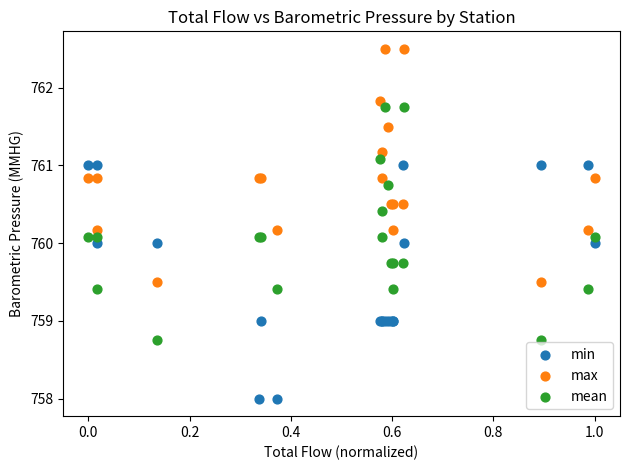

What are all the series names shown in the legend?

min, max, mean